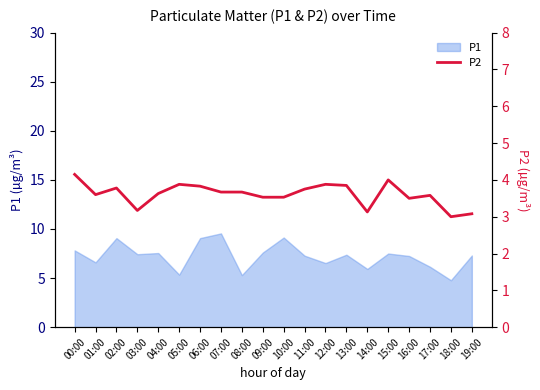

What is the label of the 8th point from the left?

07:00